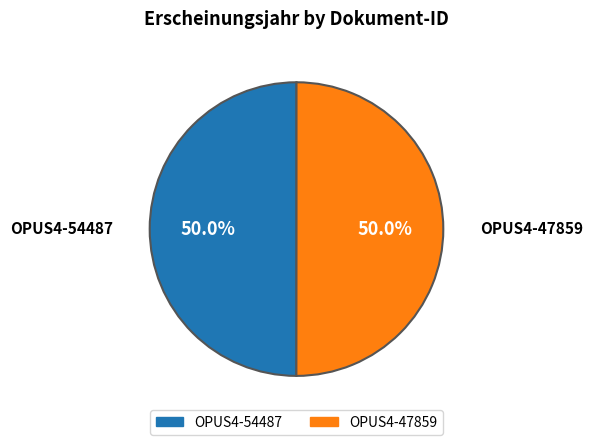

Count the number of slices in the pie.

2